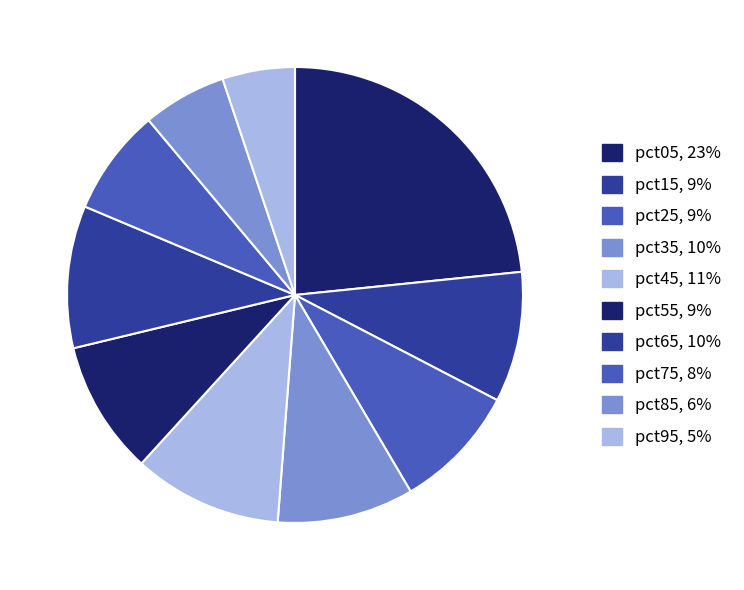

What is the smallest slice in the pie chart?

pct95